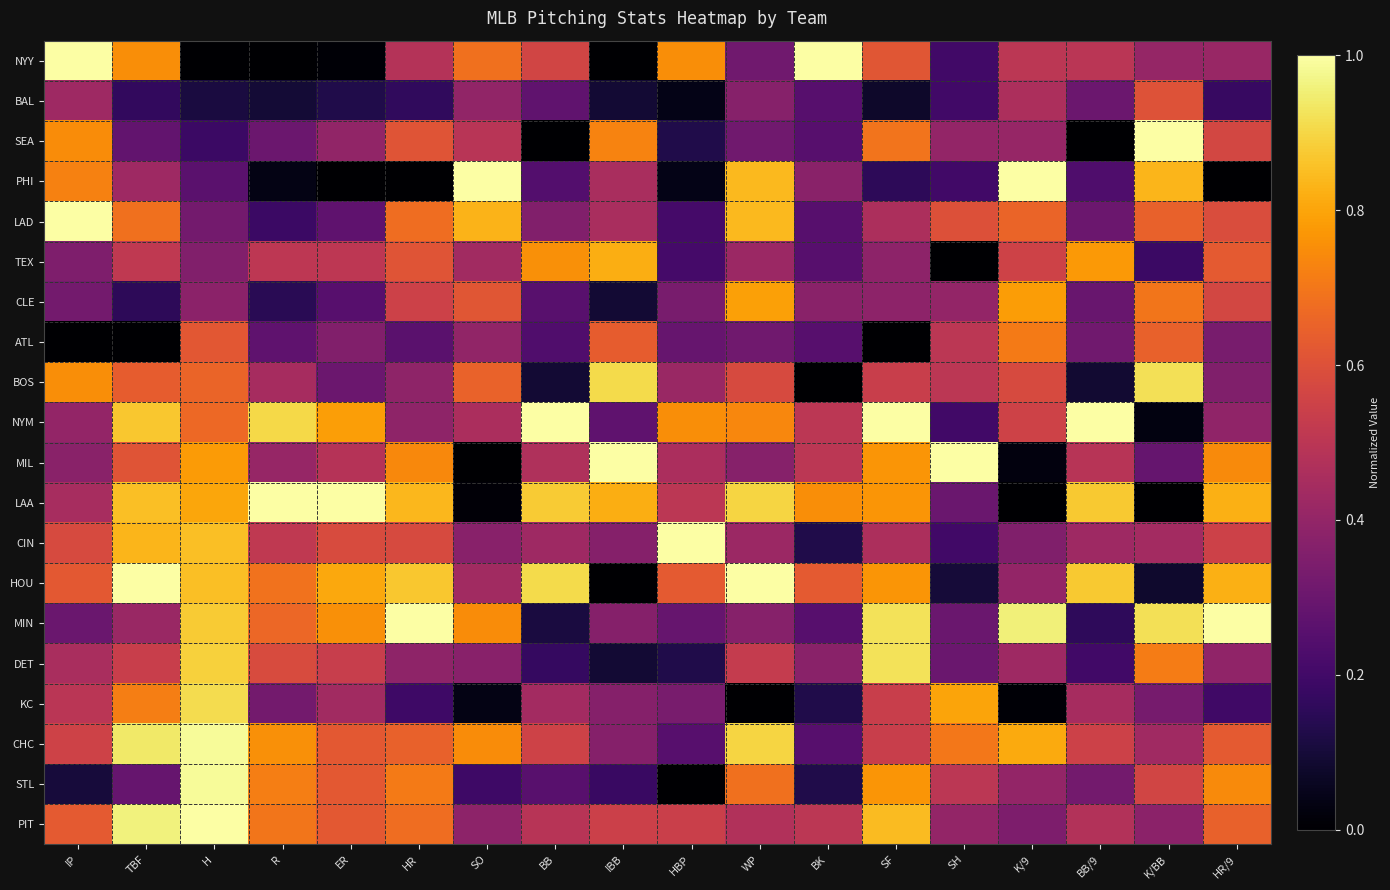

Which series has the widest spread of values?

NYY